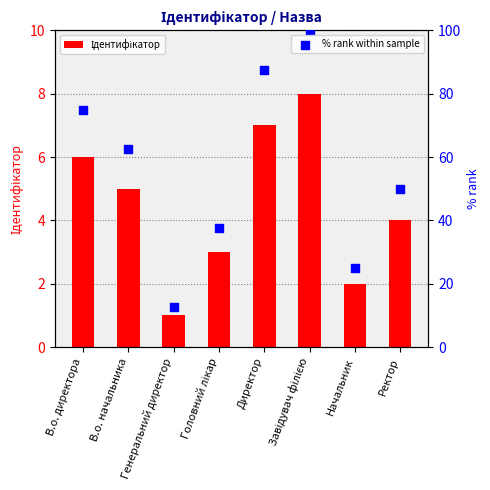

Which series reaches the minimum Y coordinate?

Ідентифікатор